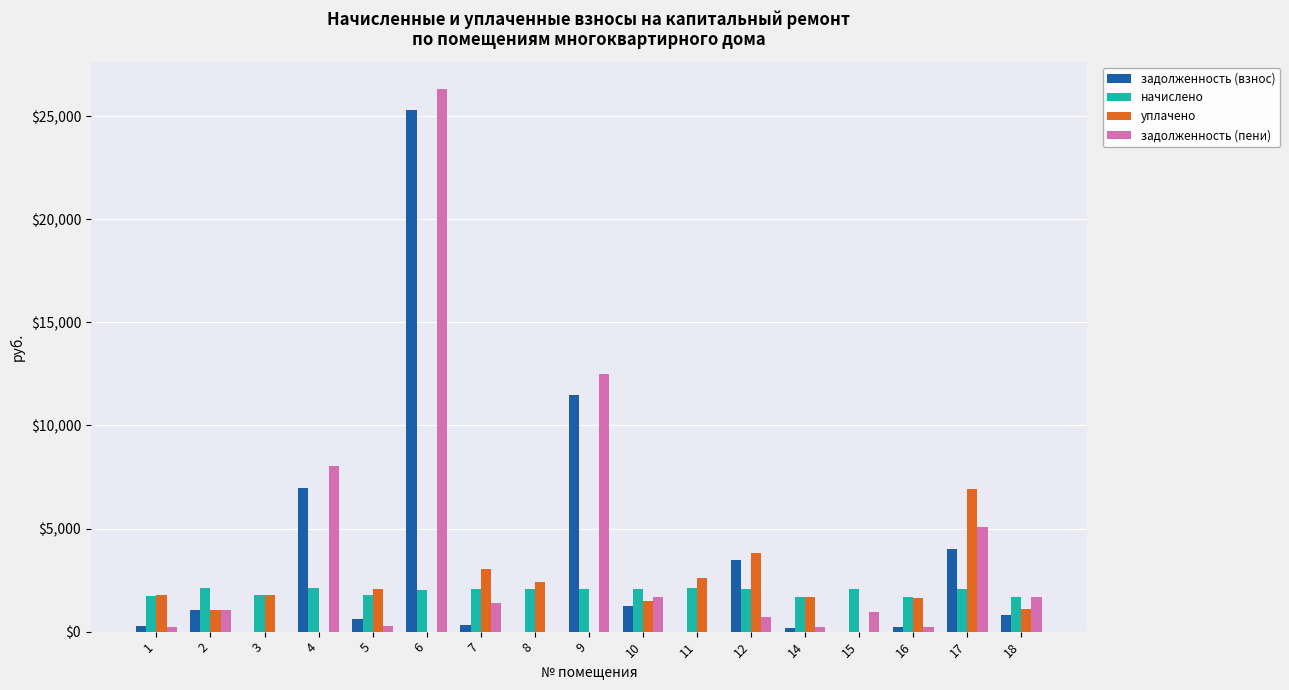

Is the value of начислено at 15 greater than the value of задолженность (взнос) at 9?

No